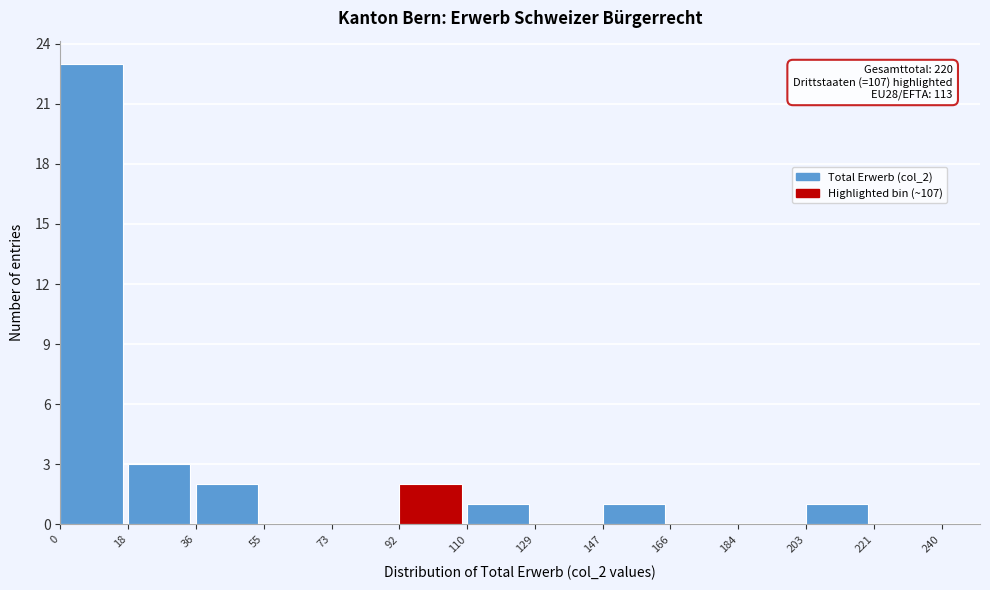

Over which range of the x-axis is the bar tallest?

0 to 18